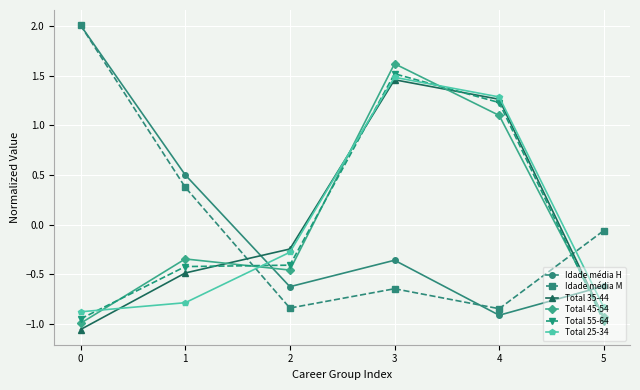

What is the maximum value shown in the chart?

2.0